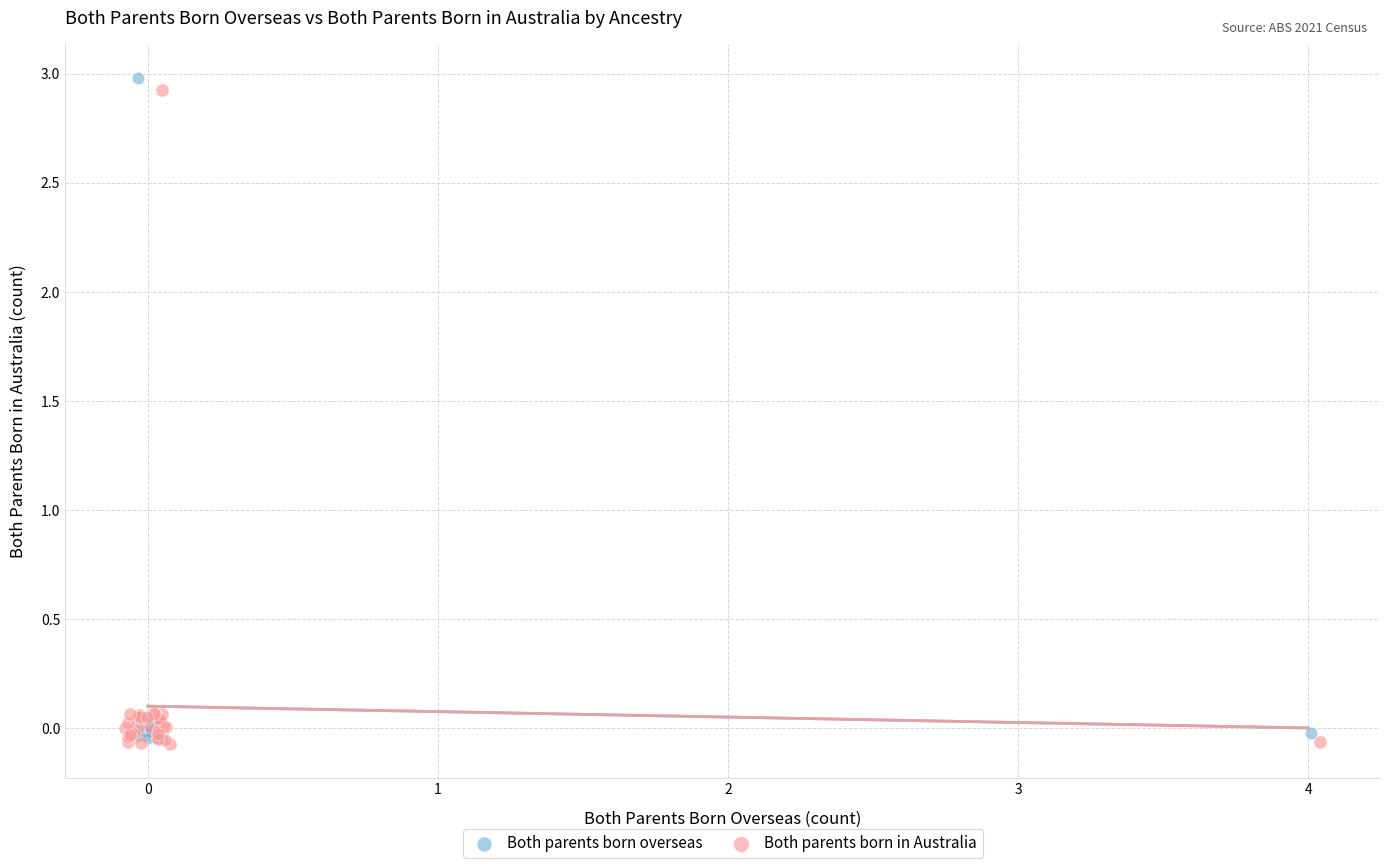

Which series reaches the maximum Y coordinate?

Both parents born overseas